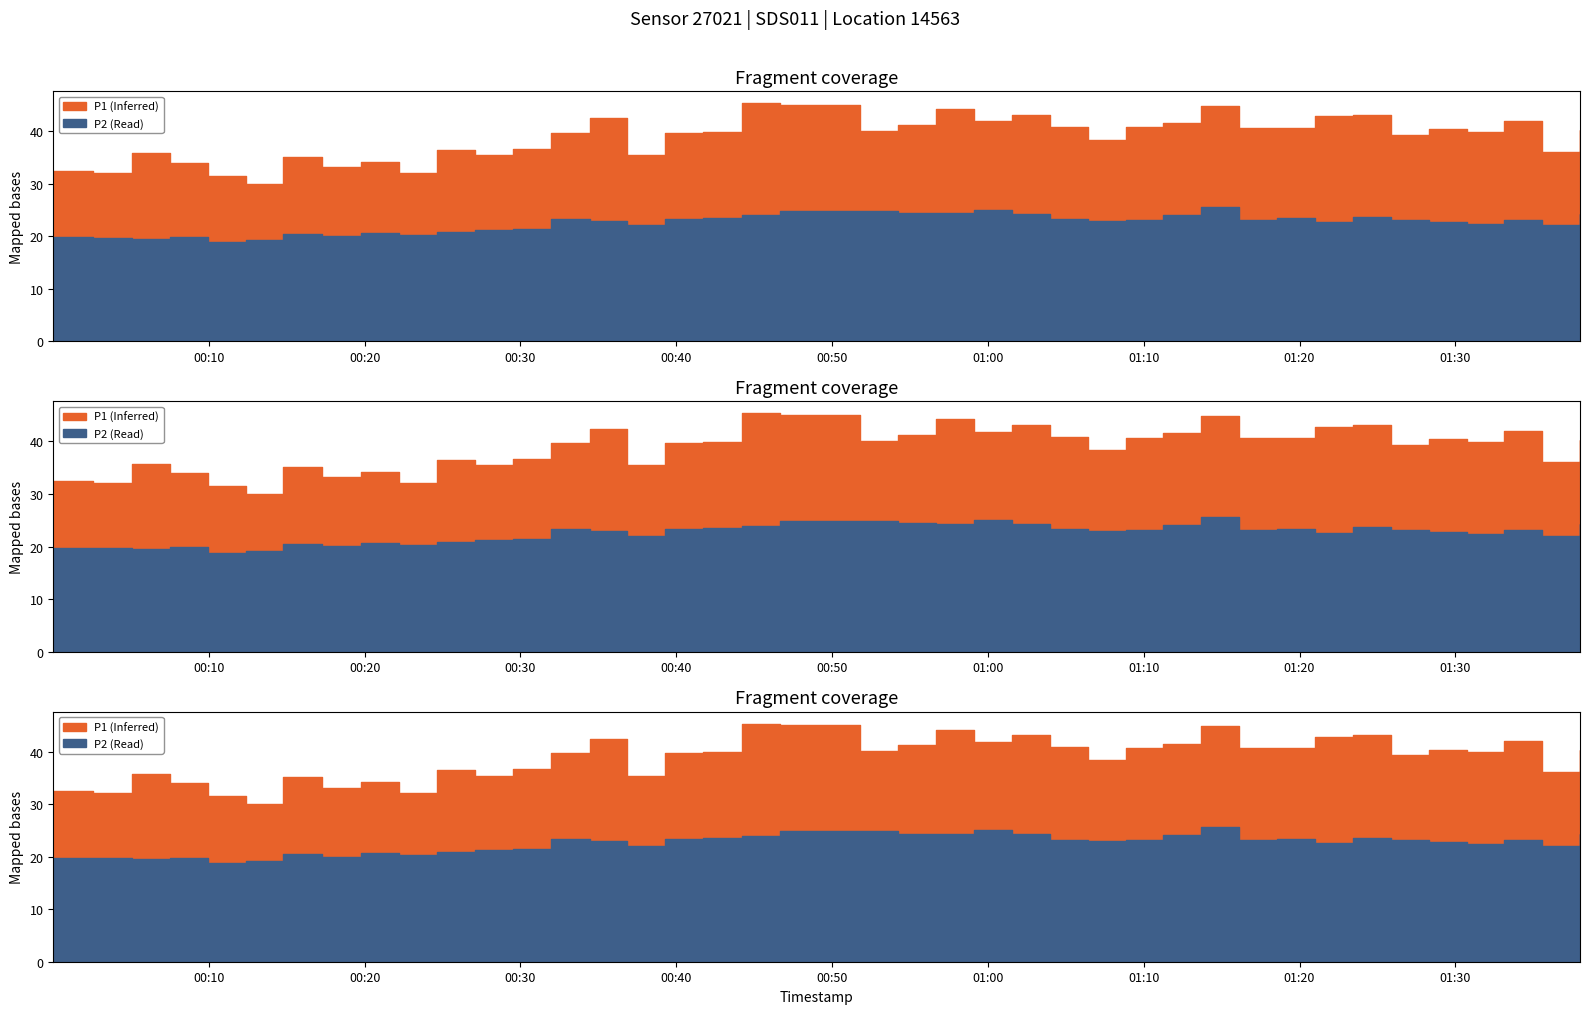

How many interior local peaks does the P1 series have?

12